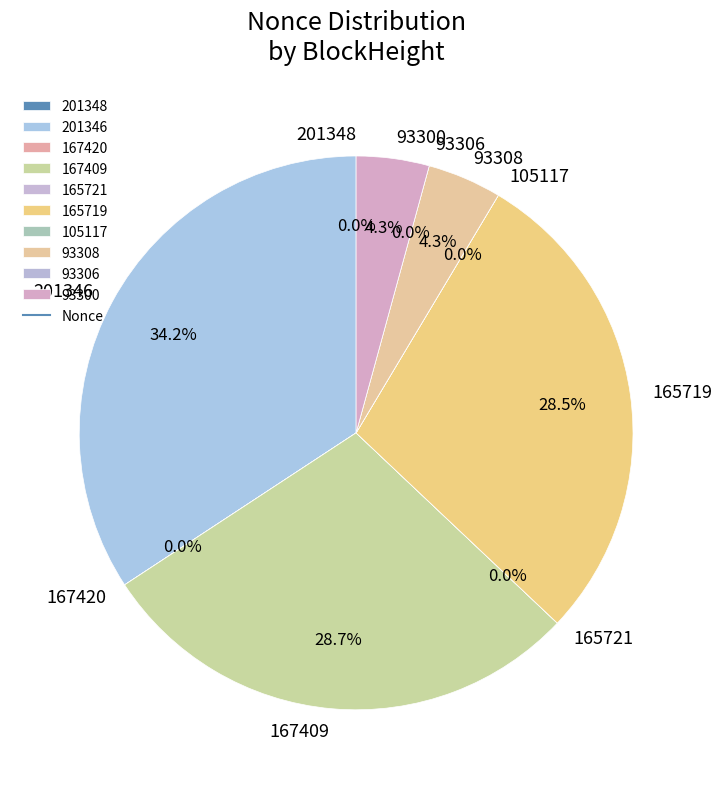

How much of the chart is everything except 93308?

95.7%